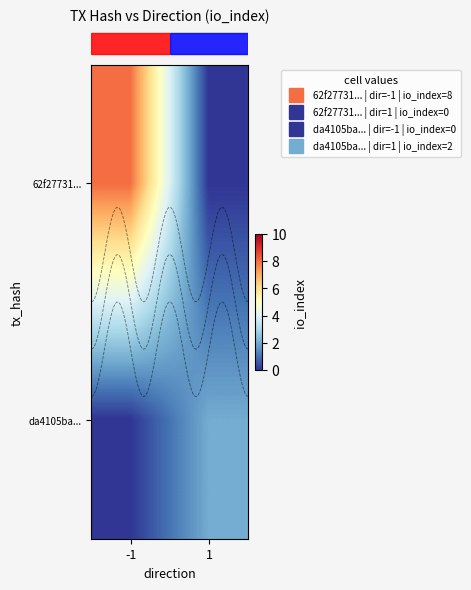

What is the approximate value of row_0 at -1?

8